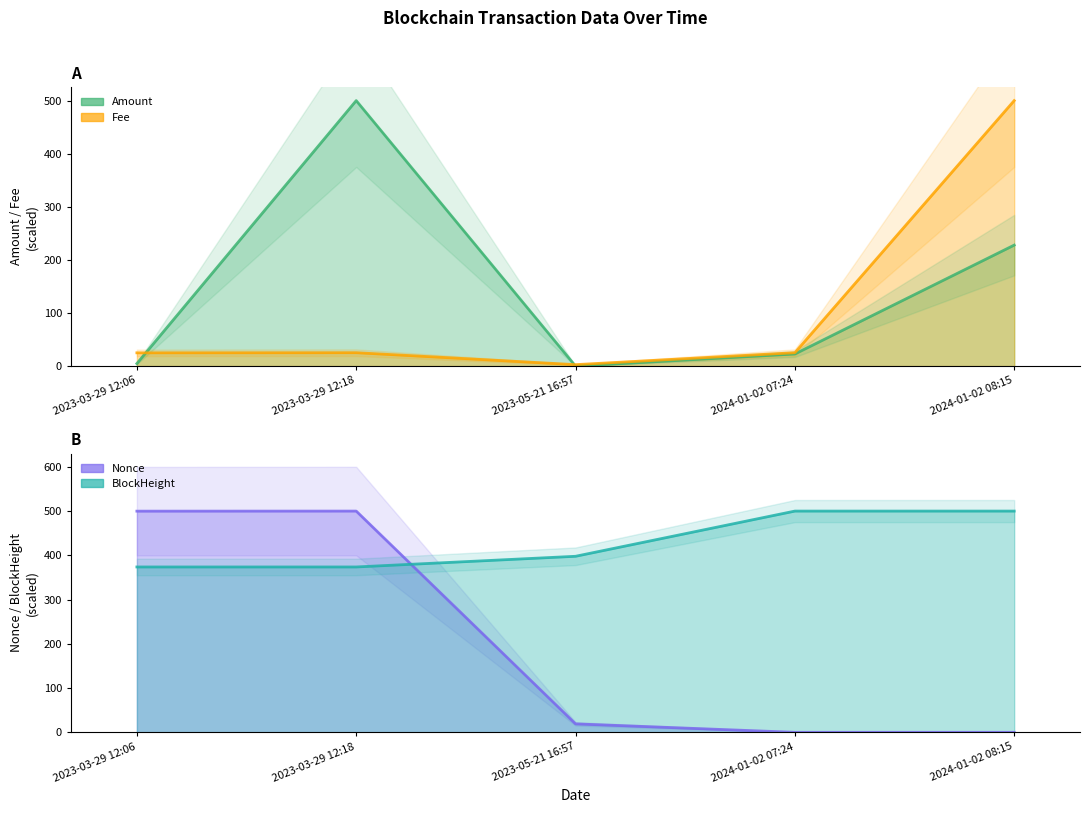

What is the total value across all series at 2023-03-29 12:06?

903.4